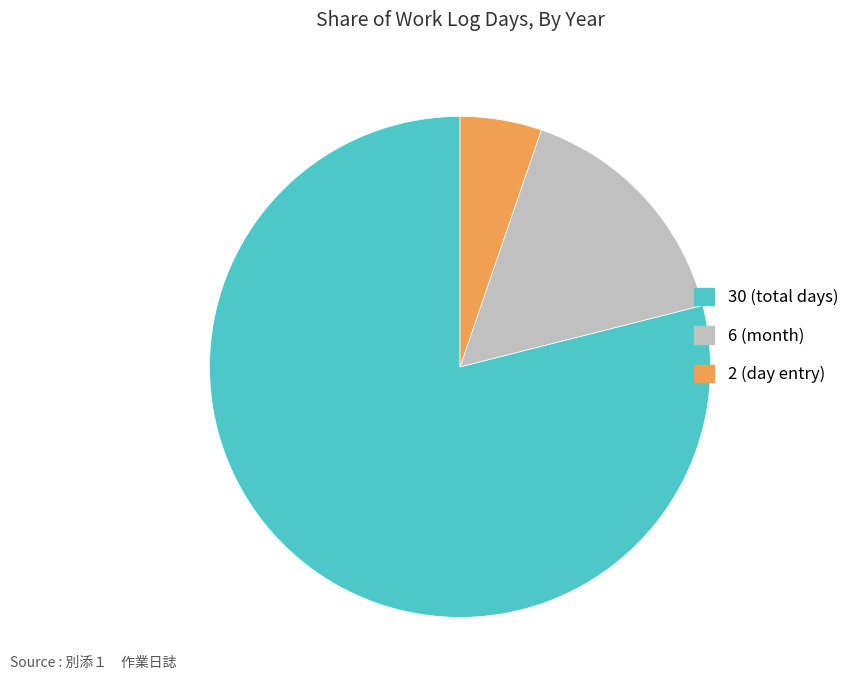

Is there a majority slice in this chart?

Yes